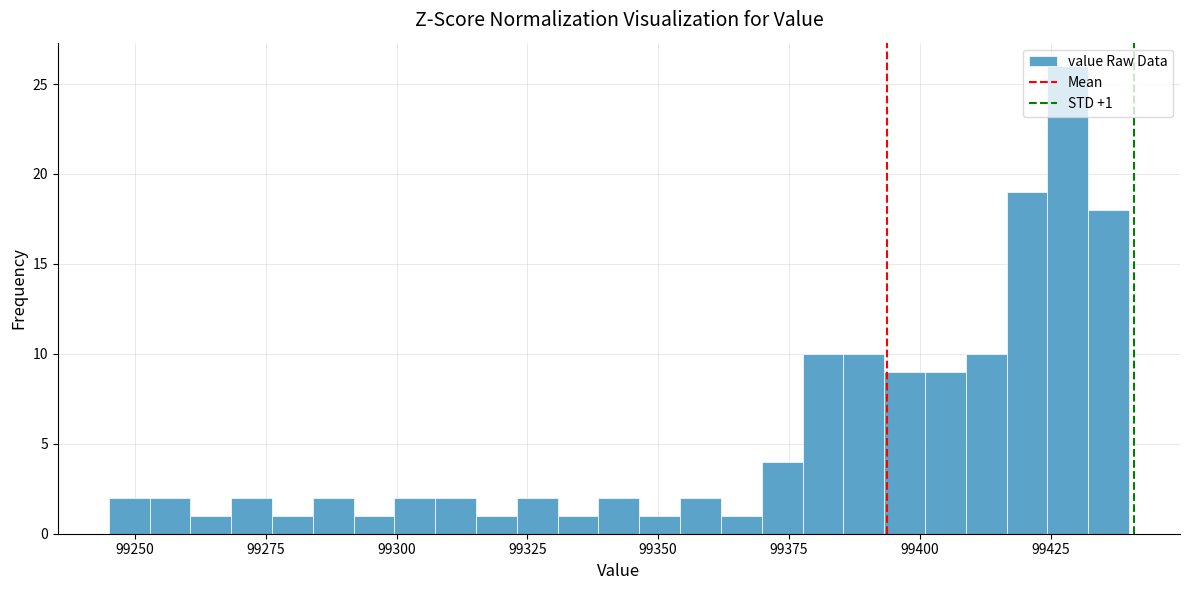

Around what value on the x-axis is the tallest bar? Give the approximate position of its centre, as read against the axis.

99430